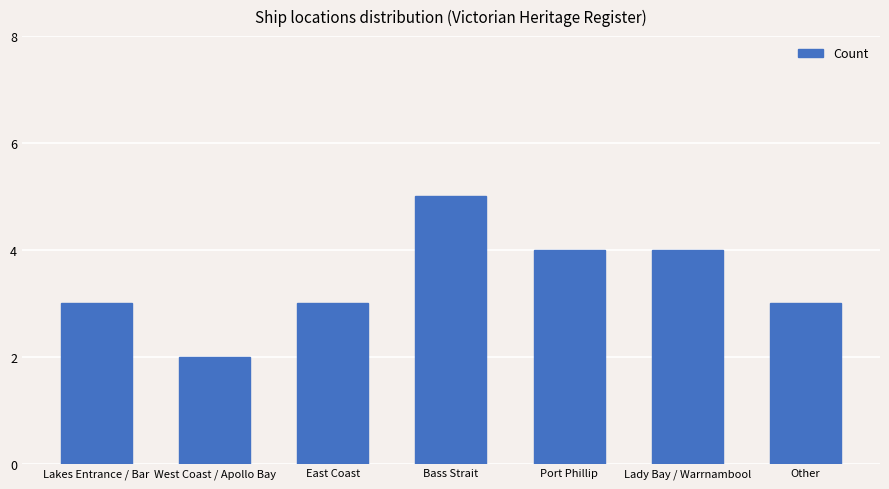

Reading left to right, what are all the values shown in this chart?

3	2	3	5	4	4	3